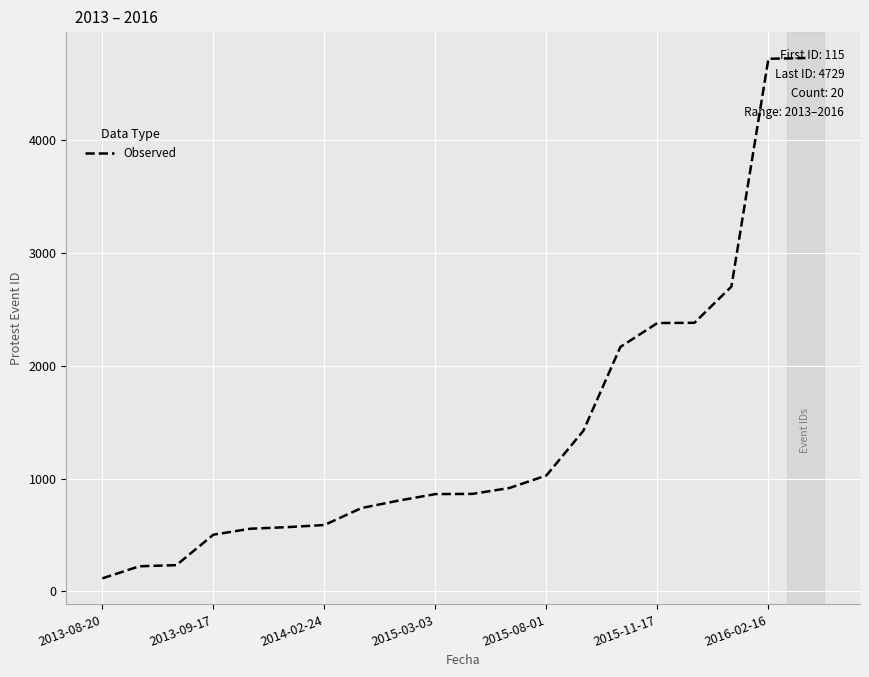

What is the smallest value displayed?

115